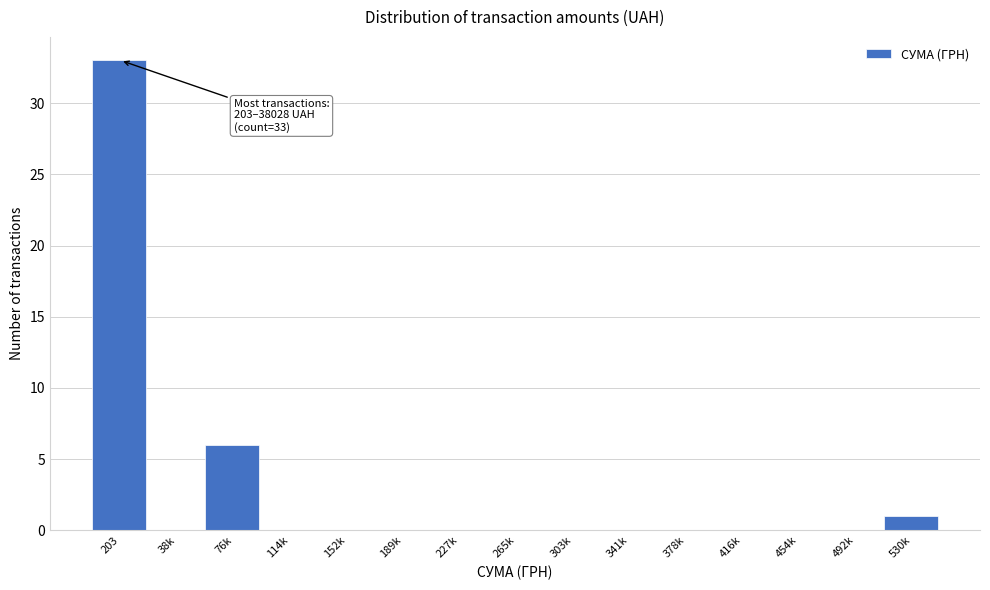

Reading right to left, list all the values displayed in this chart.

530k=1	492k=0	454k=0	416k=0	378k=0	341k=0	303k=0	265k=0	227k=0	189k=0	152k=0	114k=0	76k=6	38k=0	203=33